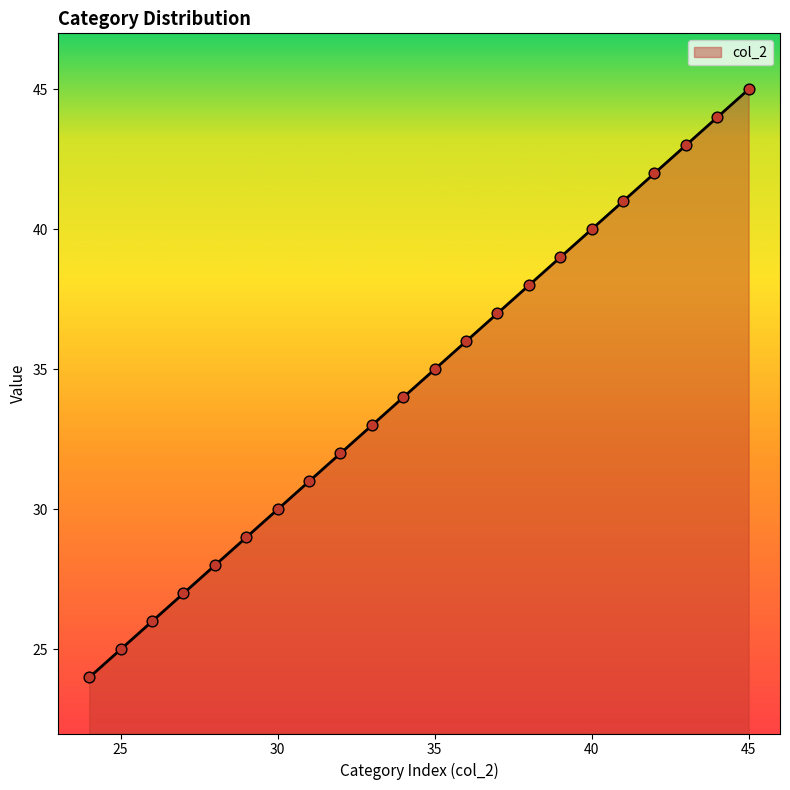

What is the maximum value shown in the chart?

45